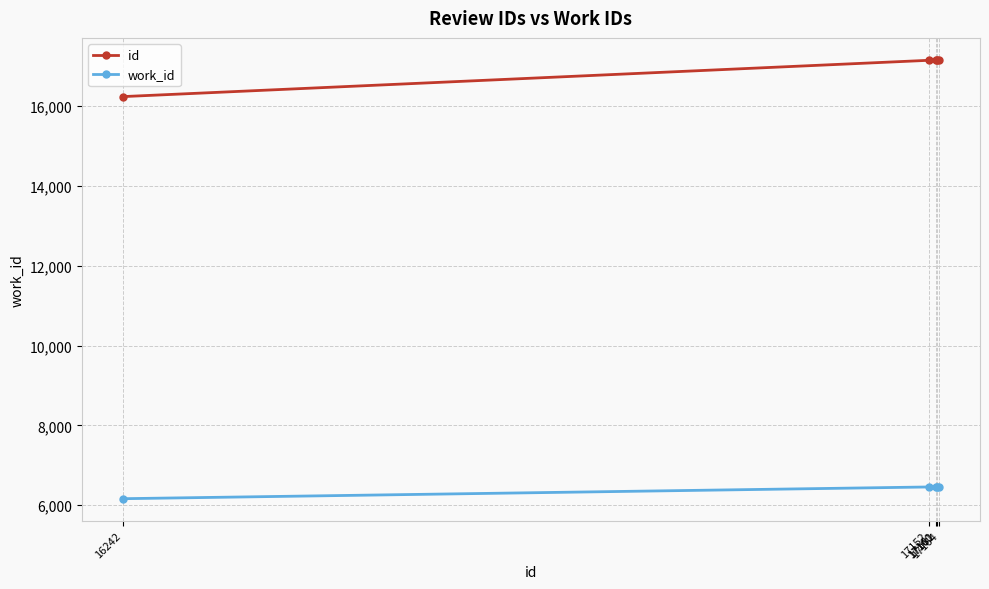

List the series in order of their peak value, highest first.

id, work_id